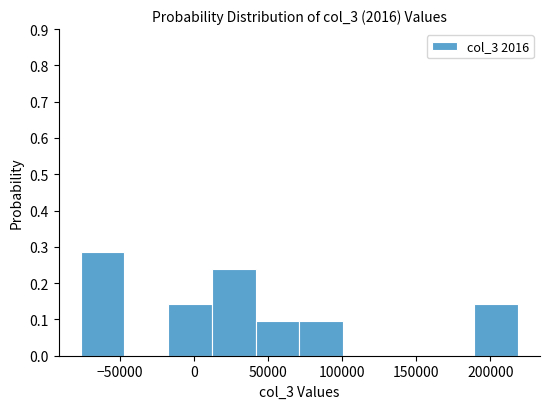

Reading left to right, list every bar in this chart as the range it spans on the x-axis followed by its height. Neither the bar edges nor the heights are printed on the chart, so give them approximately, as read against the axes.

-75000 to -45000: 0.29
-45000 to -20000: 0
-20000 to 10000: 0.14
10000 to 40000: 0.24
40000 to 70000: 0.10
70000 to 100000: 0.10
100000 to 130000: 0
130000 to 160000: 0
160000 to 190000: 0
190000 to 220000: 0.14